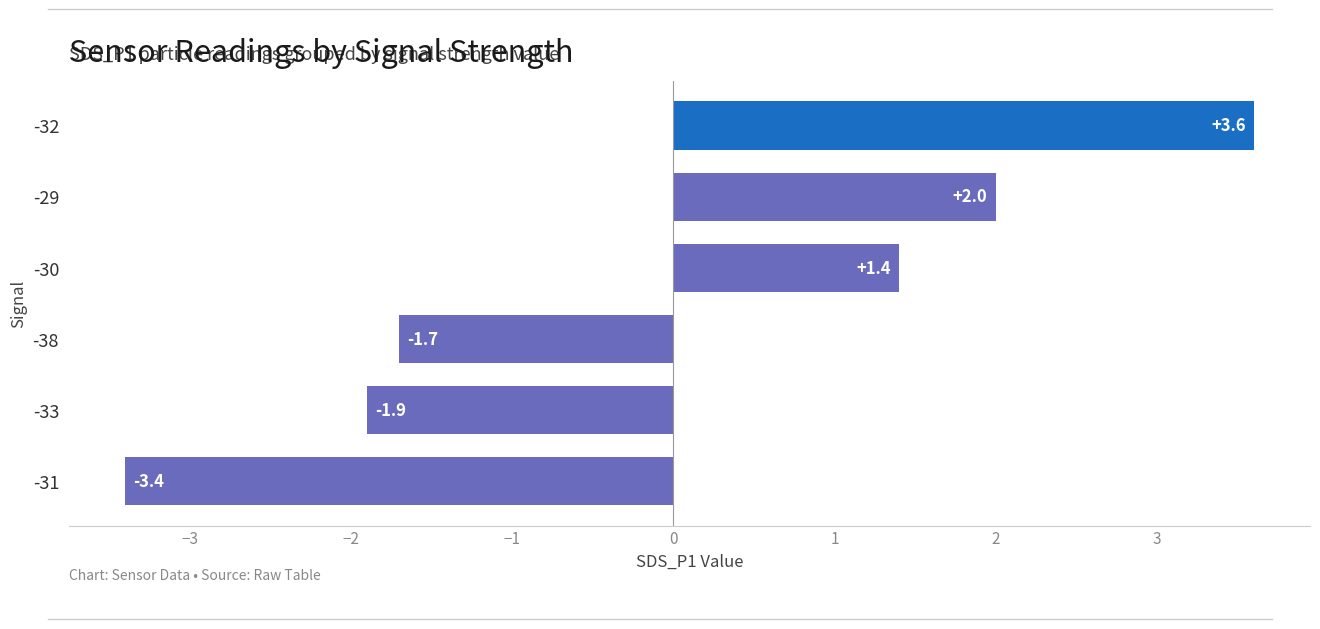

Where is the data nearest to the value 0?

-30